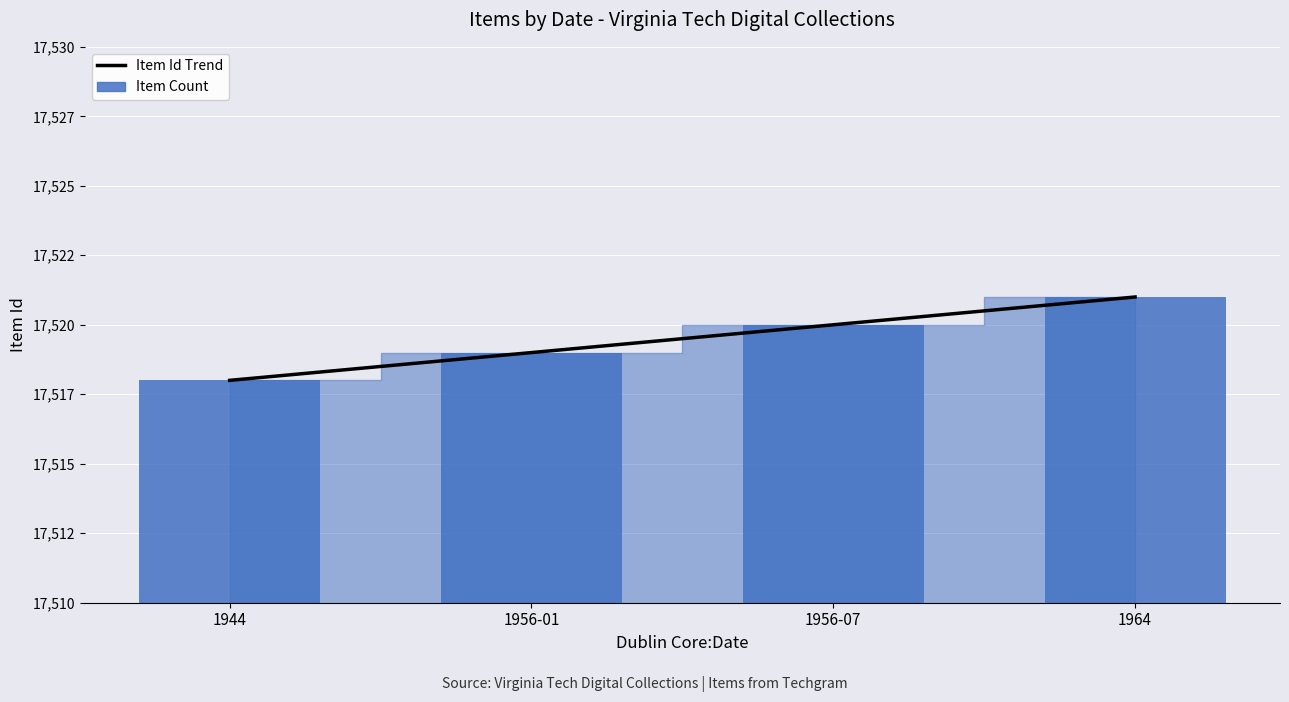

Are the bars horizontal?

No